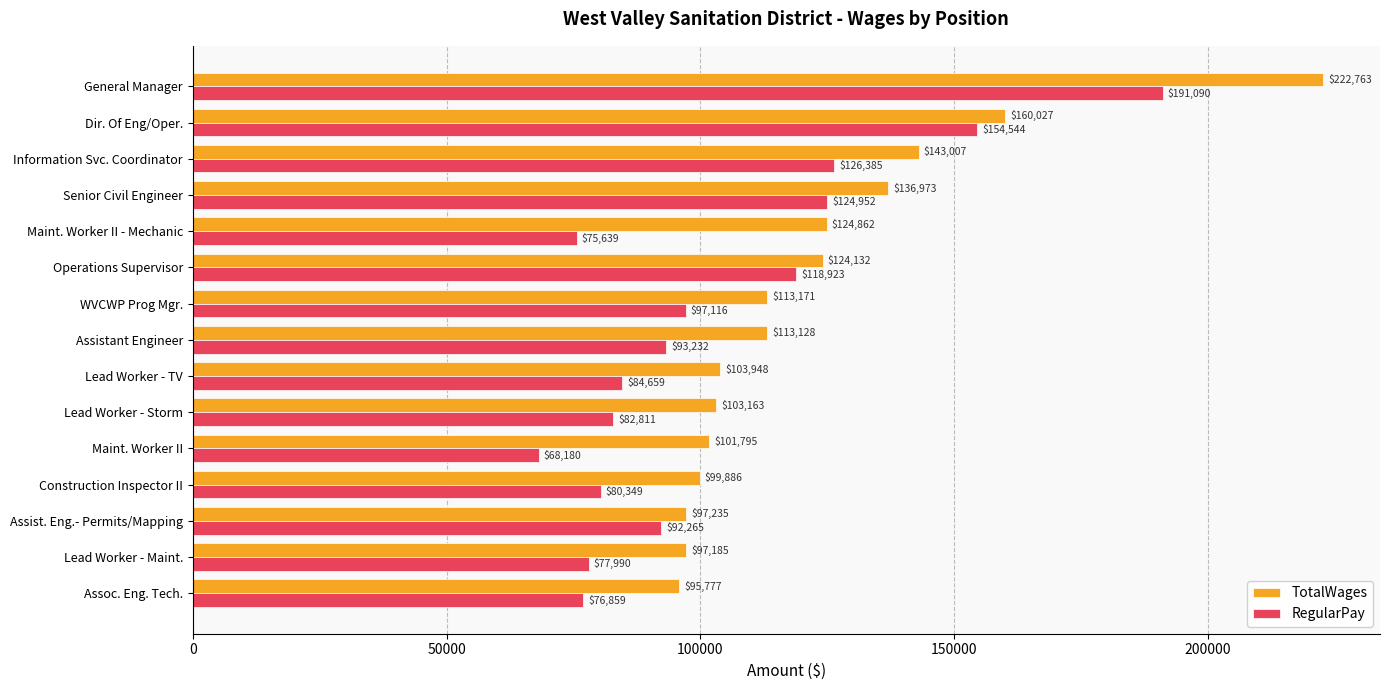

What is the difference between the maximum and minimum values in the RegularPay series?

122910